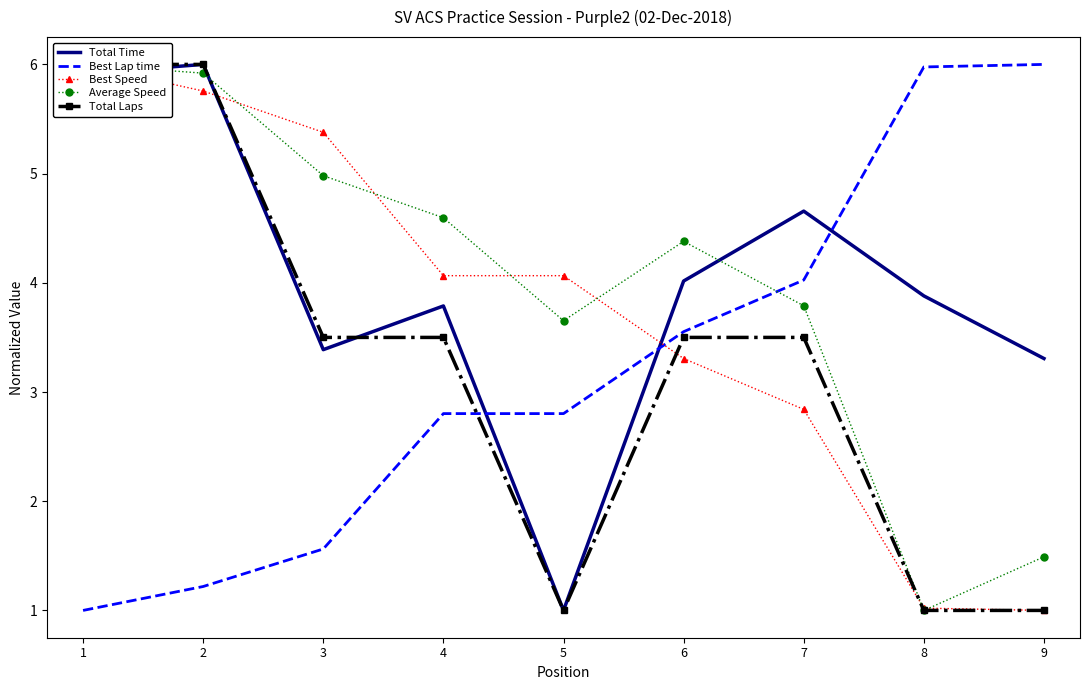

At which label does Best Lap time first exceed 2?

4